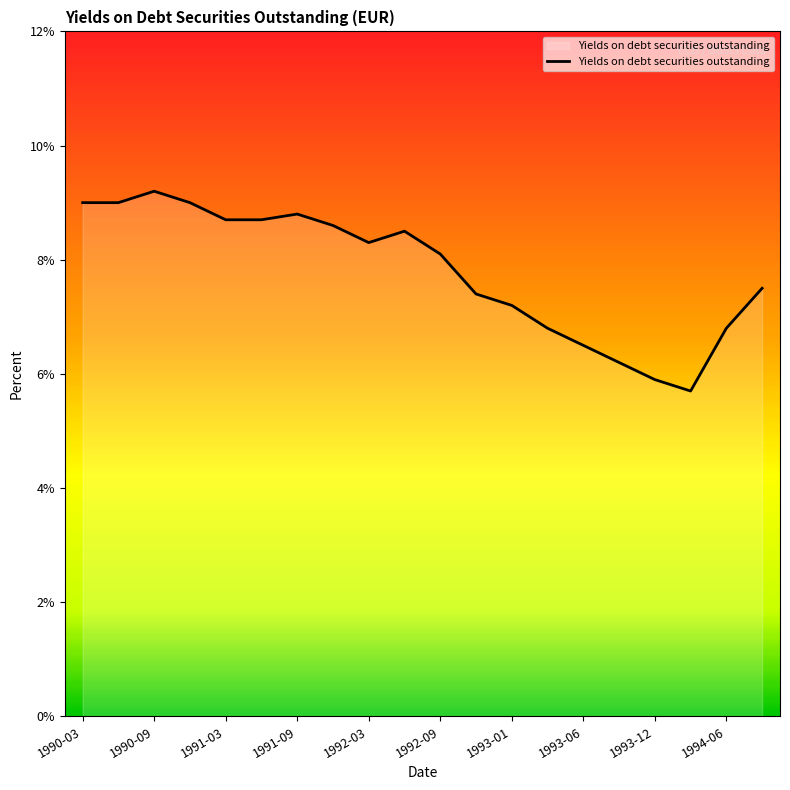

What is the greatest value displayed?

9.2